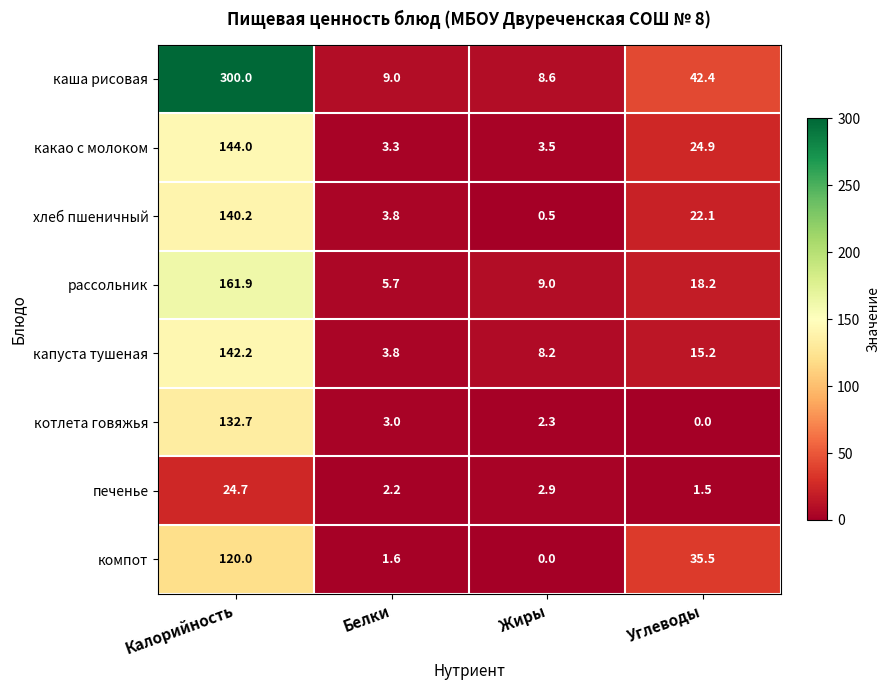

True or false: хлеб пшеничный has a value of 0.5 at Жиры.

True